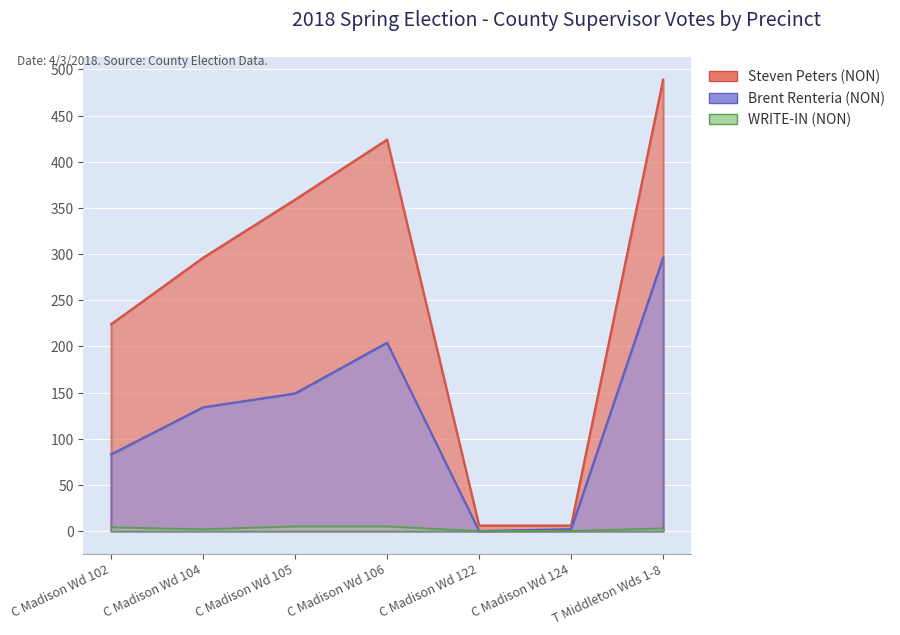

What is the difference between the maximum and second lowest values in the Brent Renteria (NON) series?

294